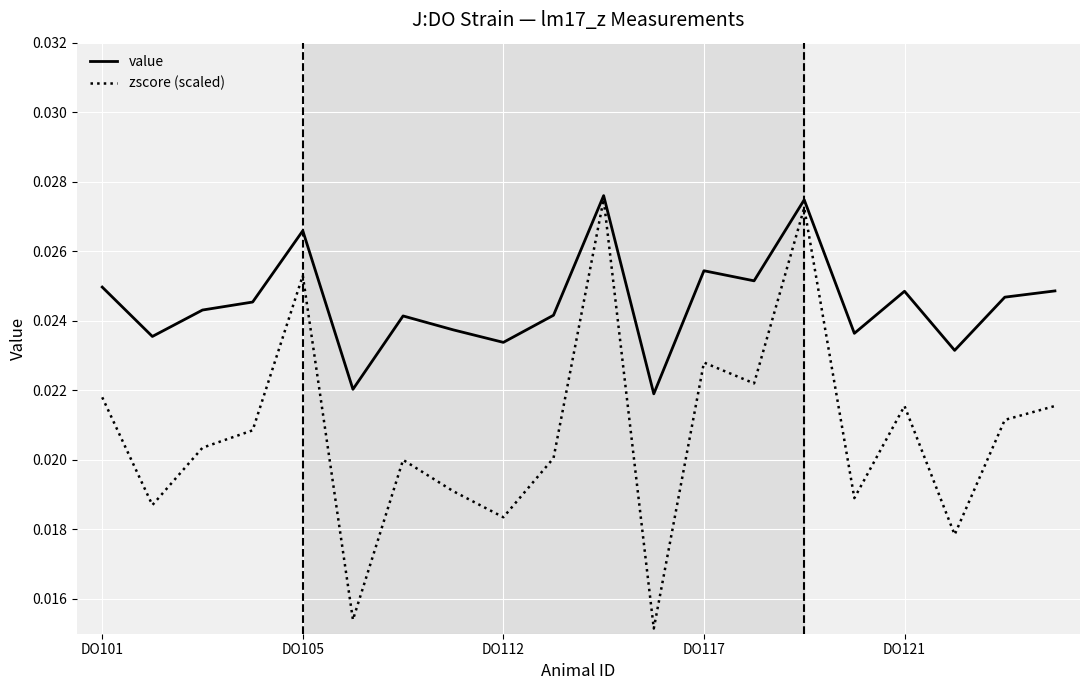

What are all the series names shown in the legend?

value, zscore (scaled)